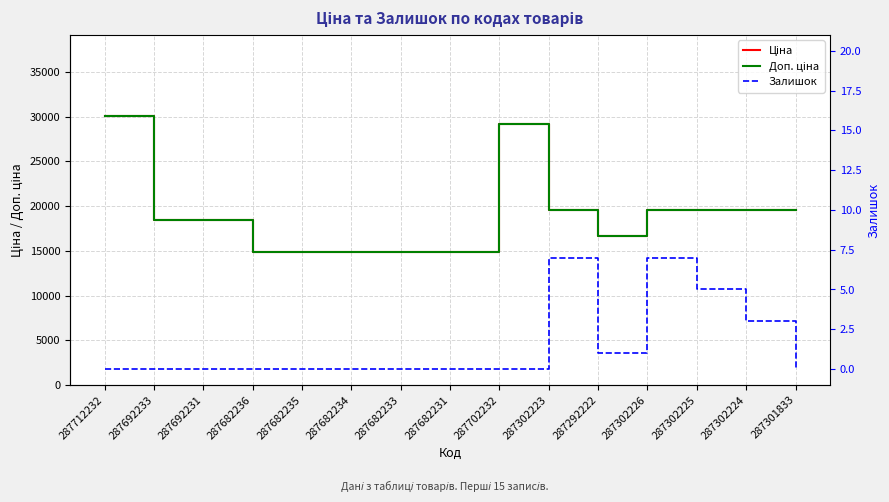

What is the sum of all Ціна values?

284646.1